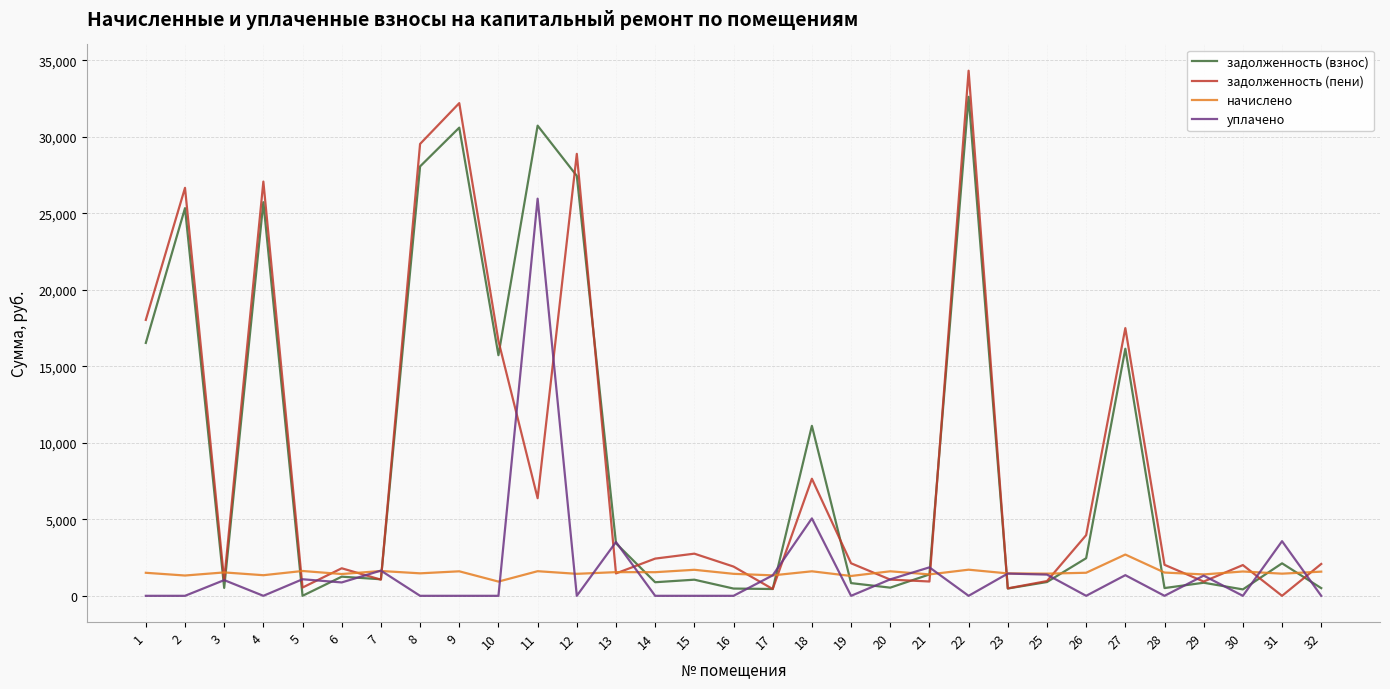

Which series changed the most between 11 and 21?

задолженность (взнос)